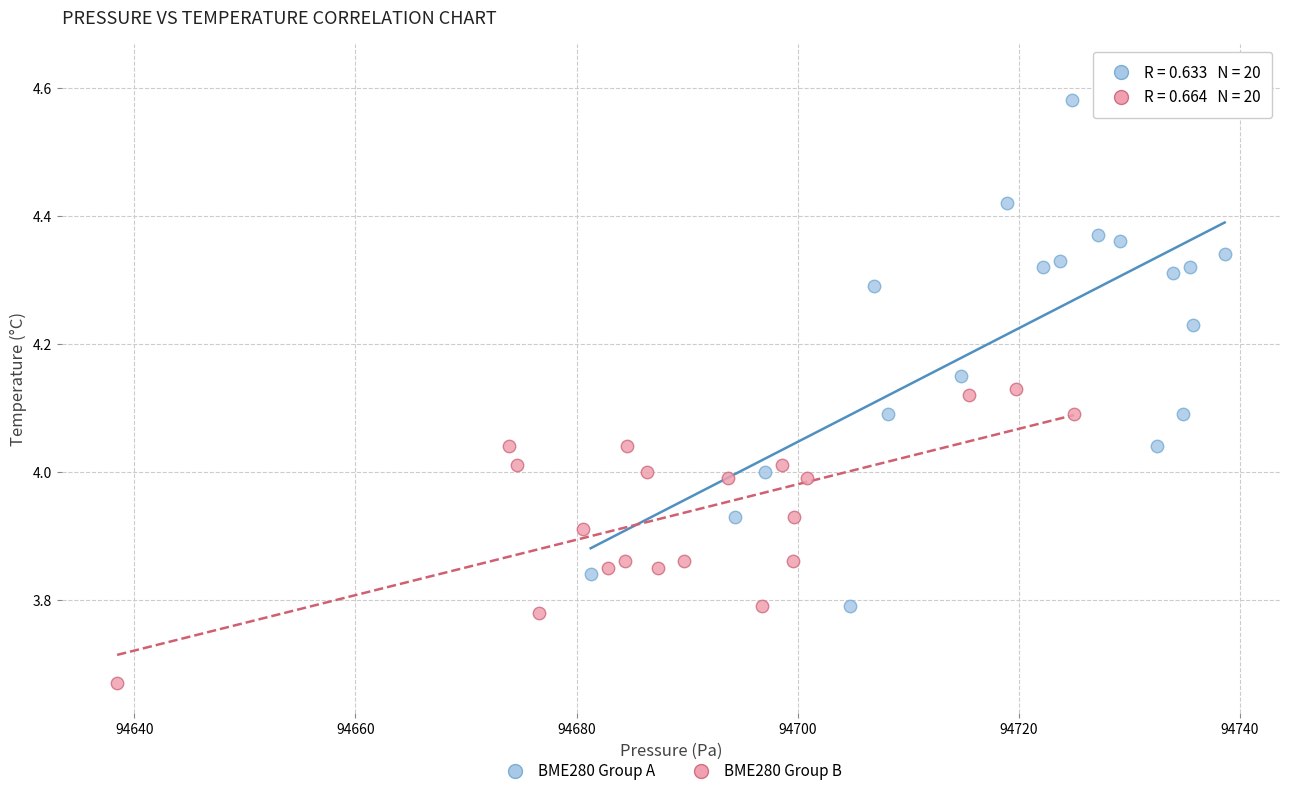

Which series has the widest spread of Y values?

BME280 Group A